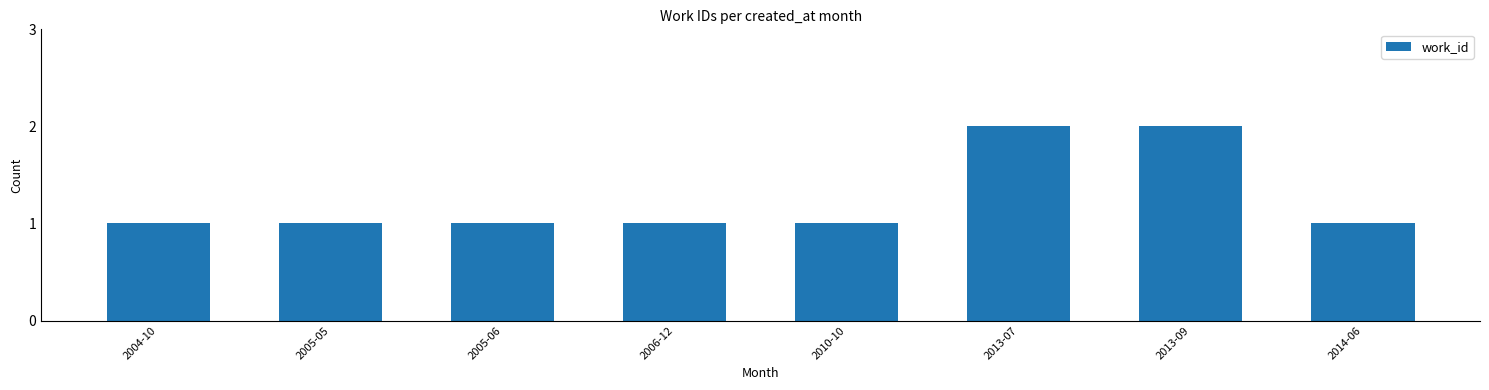

Is it true that the value at 2013-09 is 3?

False